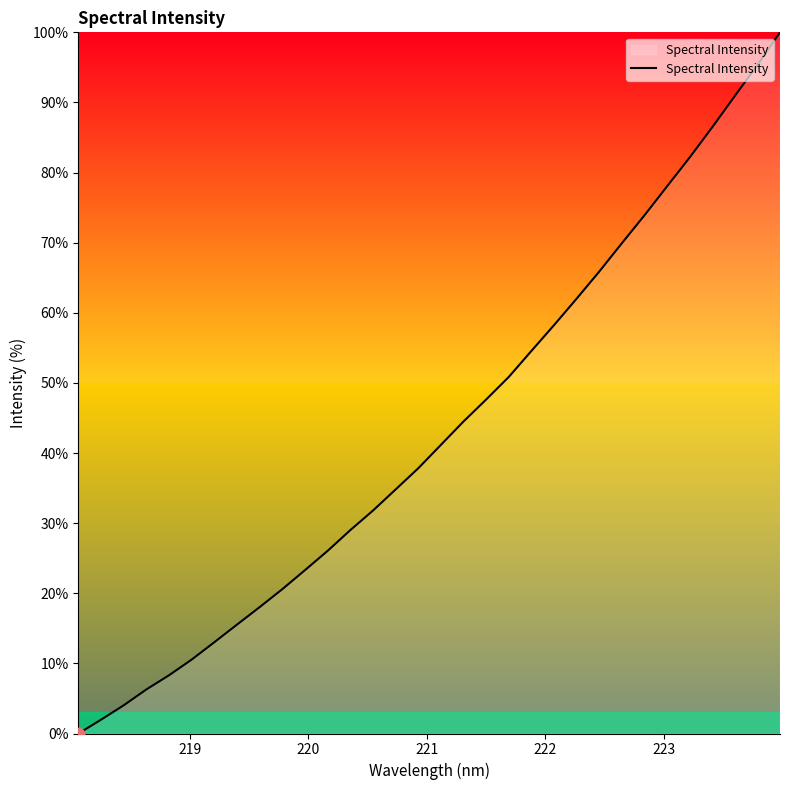

What is the difference between the maximum and minimum values?

100.0